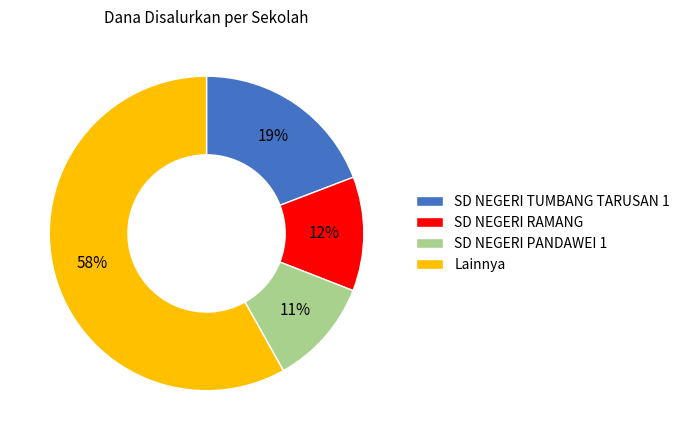

Is SD NEGERI TUMBANG TARUSAN 1 the majority of the pie?

No